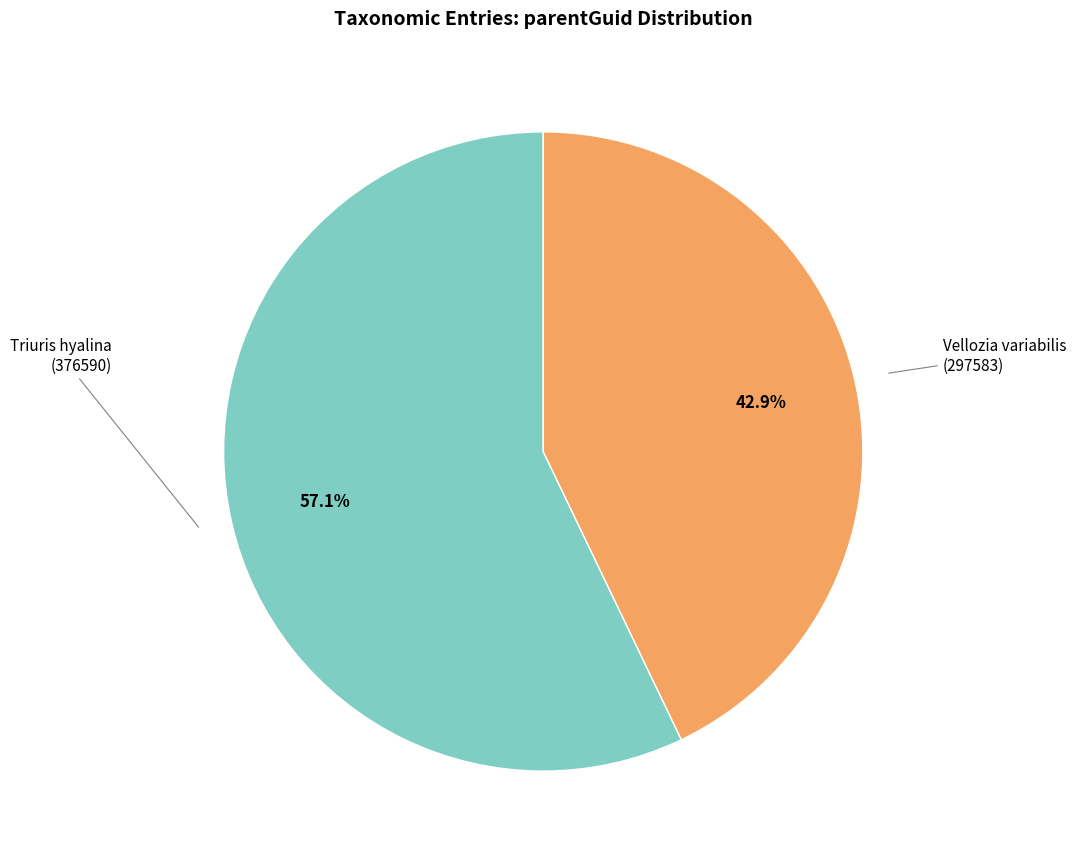

Does any single category account for the majority?

Yes